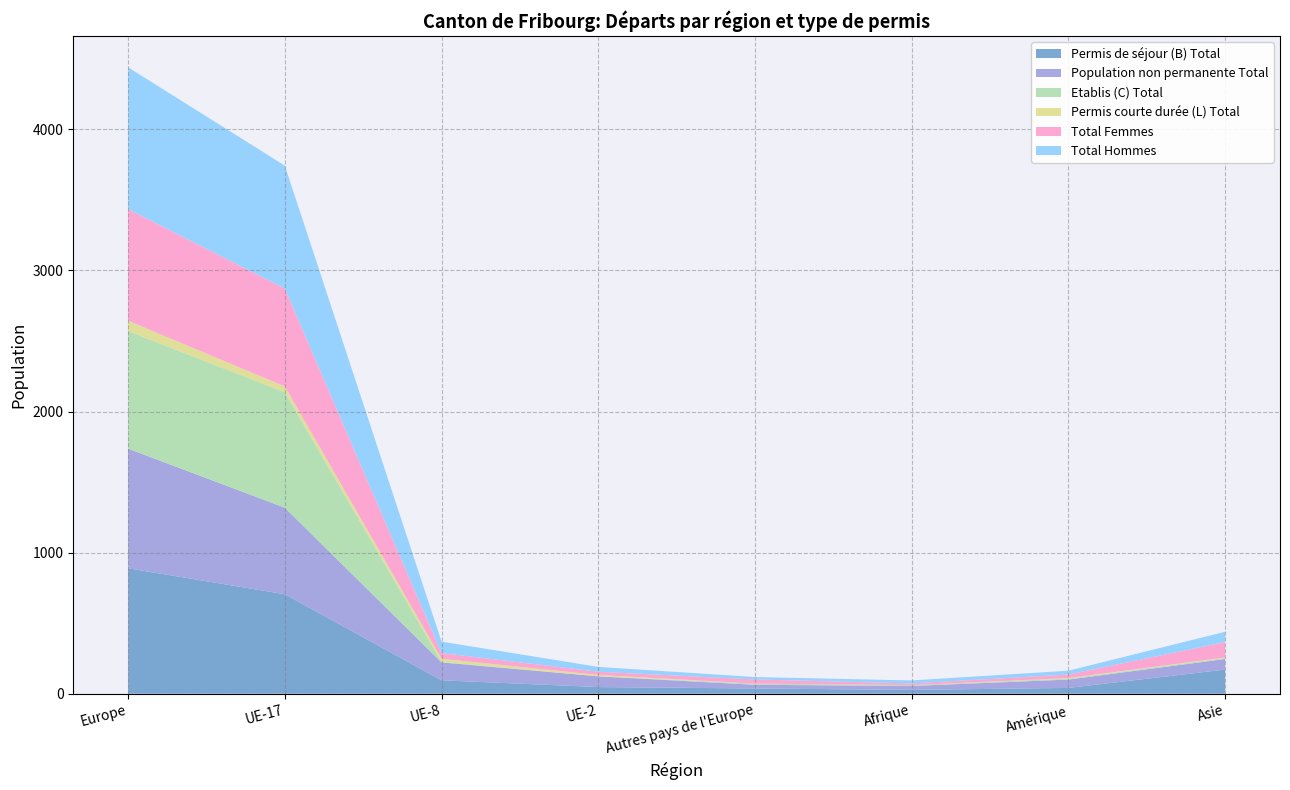

Reading right to left, what are all the values shown in this chart?

Permis de séjour (B) Total: 171	41	27	37	47	95	705	889
Population non permanente Total: 75	59	28	26	76	127	613	848
Etablis (C) Total: 7	7	6	9	0	4	819	833
Permis courte durée (L) Total: 4	4	0	0	10	22	41	74
Total Femmes: 109	25	12	29	23	40	694	791
Total Hommes: 73	27	21	17	34	81	871	1005